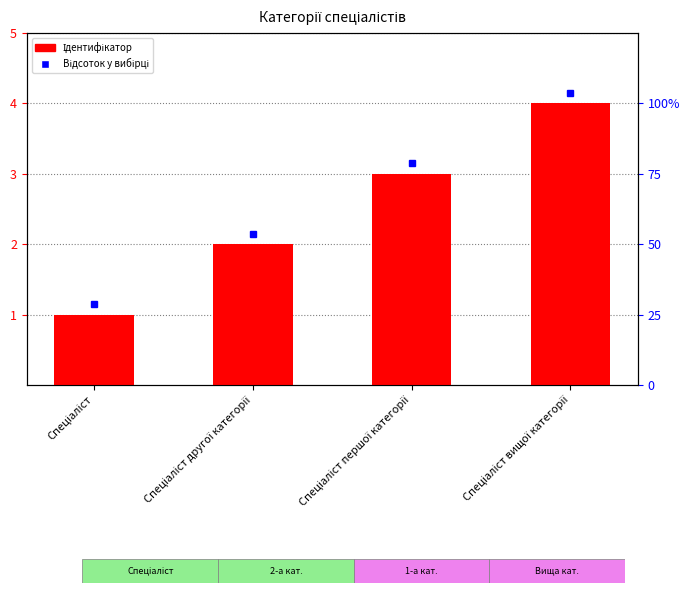

Approximately how many times larger is the value at Спеціаліст compared to Спеціаліст другої категорії?

0.5